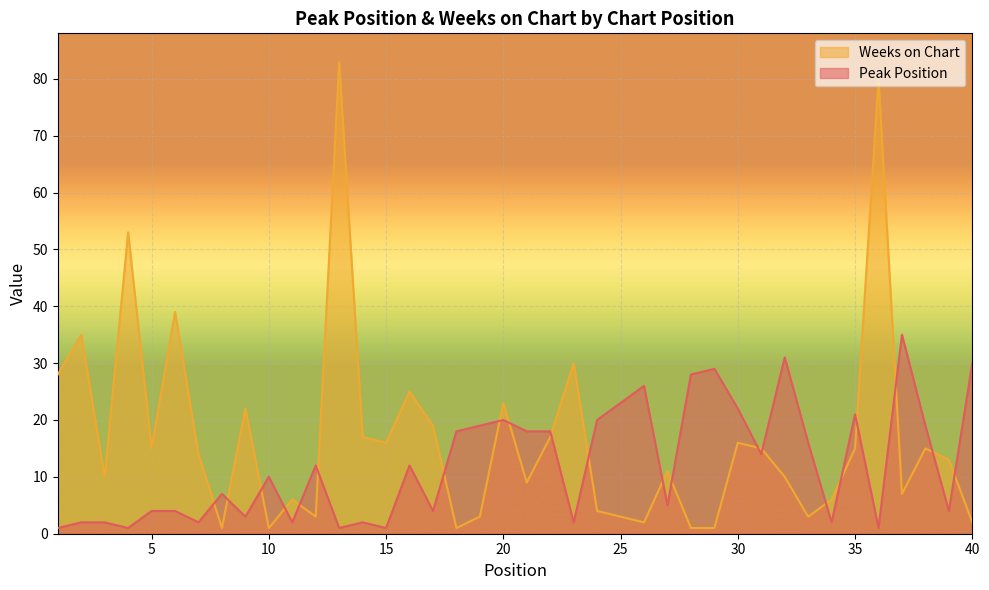

At how many categories does at least one series exceed 32?

6